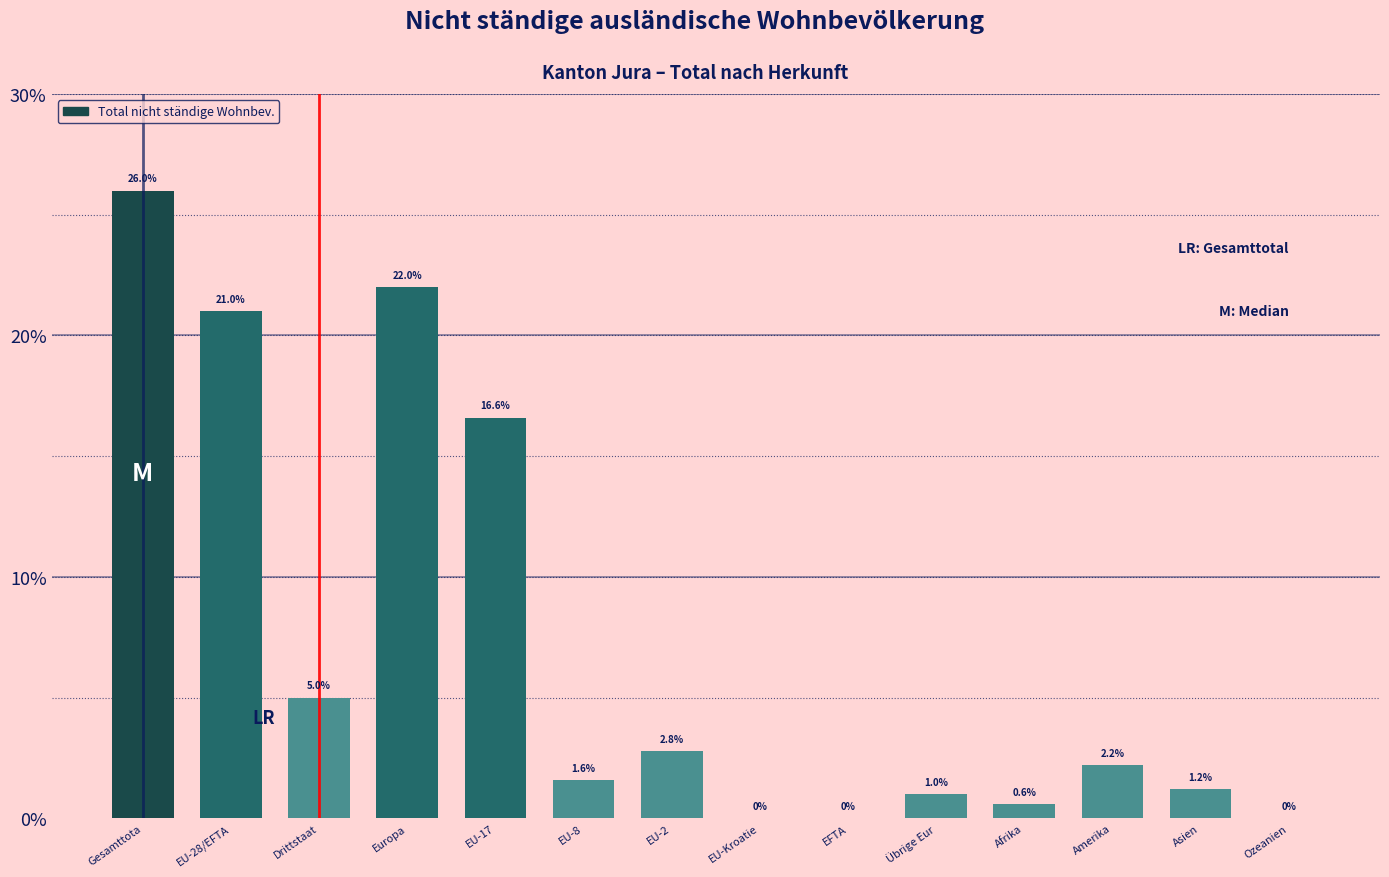

Reading left to right, transcribe all the data shown in this chart.

Gesamttota=26.0	EU-28/EFTA=21.0	Drittstaat=5.0	Europa=22.0	EU-17=16.6	EU-8=1.6	EU-2=2.8	EU-Kroatie=0.0	EFTA=0.0	Übrige Eur=1.0	Afrika=0.6	Amerika=2.2	Asien=1.2	Ozeanien=0.0